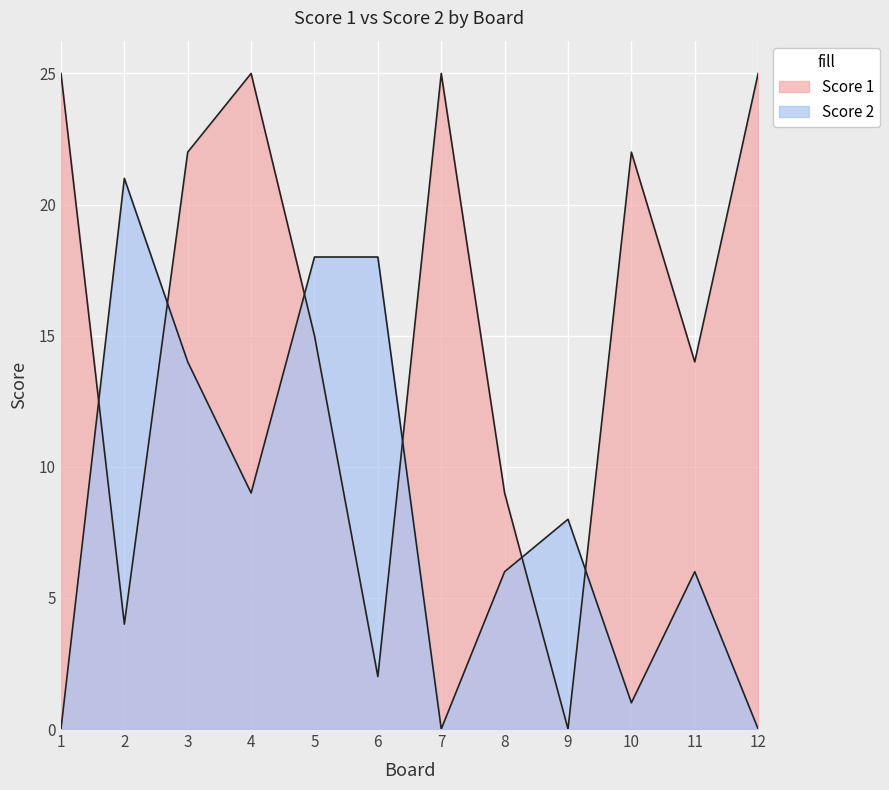

What is the difference between the second highest and minimum values in the Score 2 series?

18